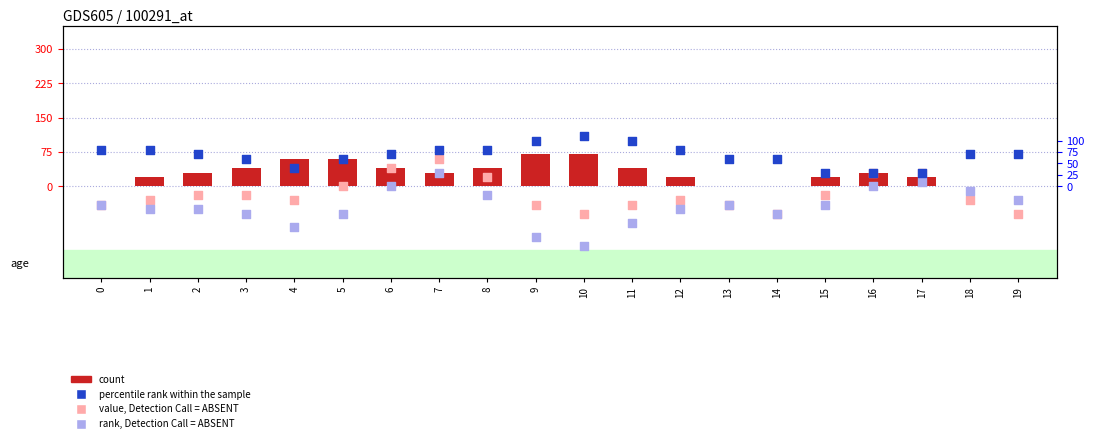

At how many categories does at least one series exceed -11?

20